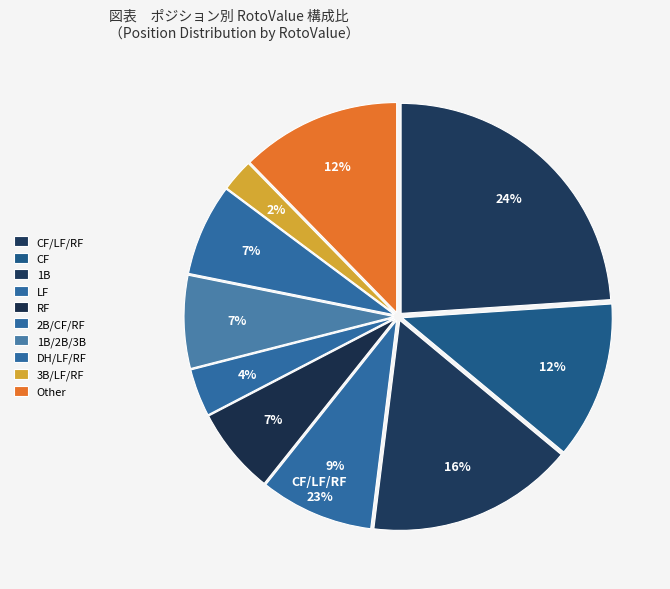

How many segments does this pie chart have?

10